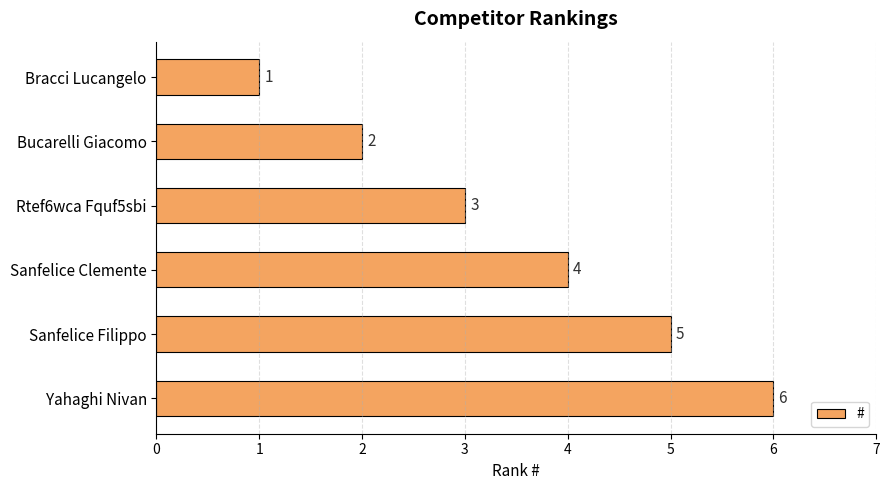

What value does the data have at Yahaghi Nivan?

6